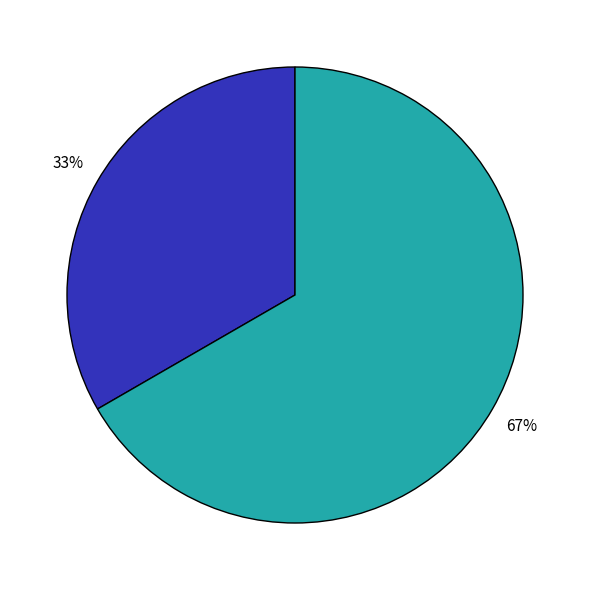

Is there any slice that represents more than half of the pie?

Yes